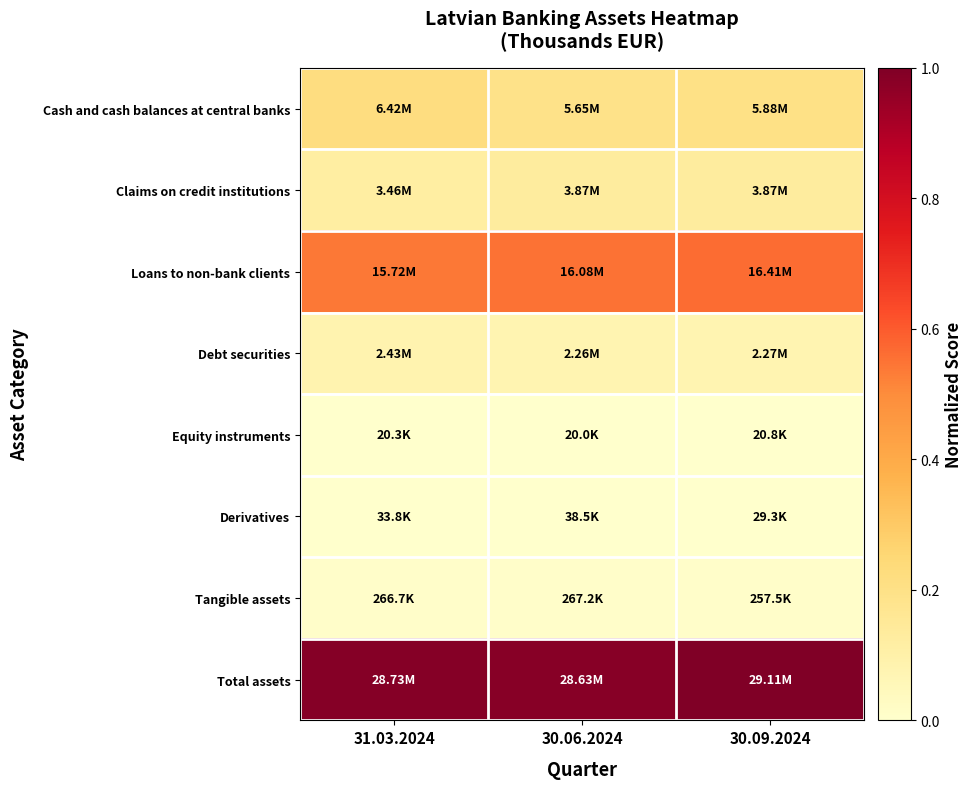

Which series has the widest spread of values?

Cash and cash balances at central banks